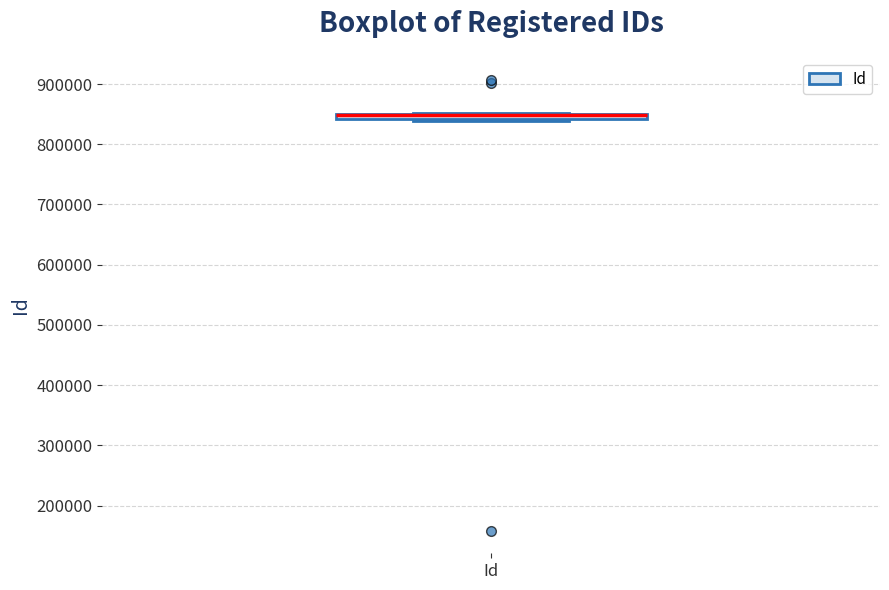

Where is the lower edge of the box for Id on the y-axis? The values are not printed on the chart, so give them approximately, as read against the axis.

840000